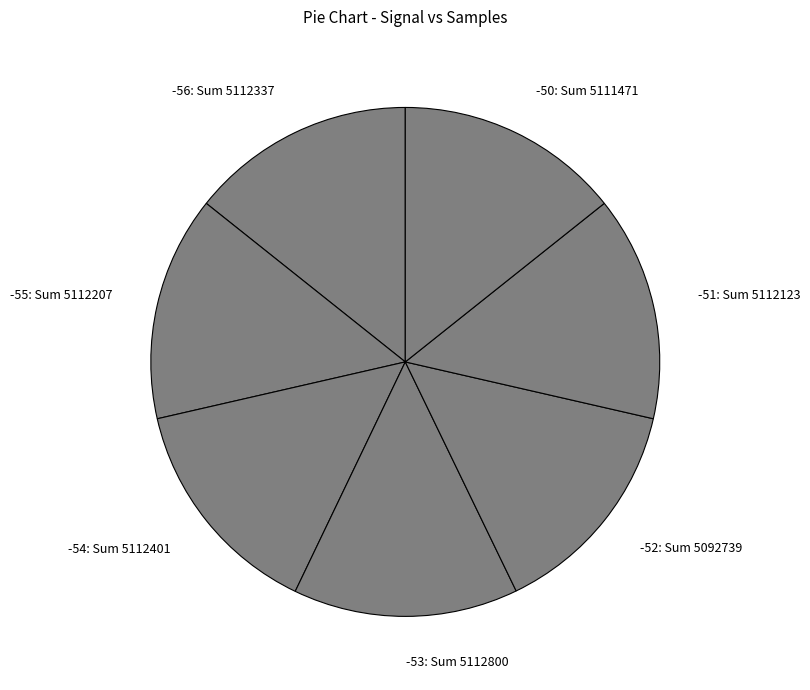

How many segments does this pie chart have?

7